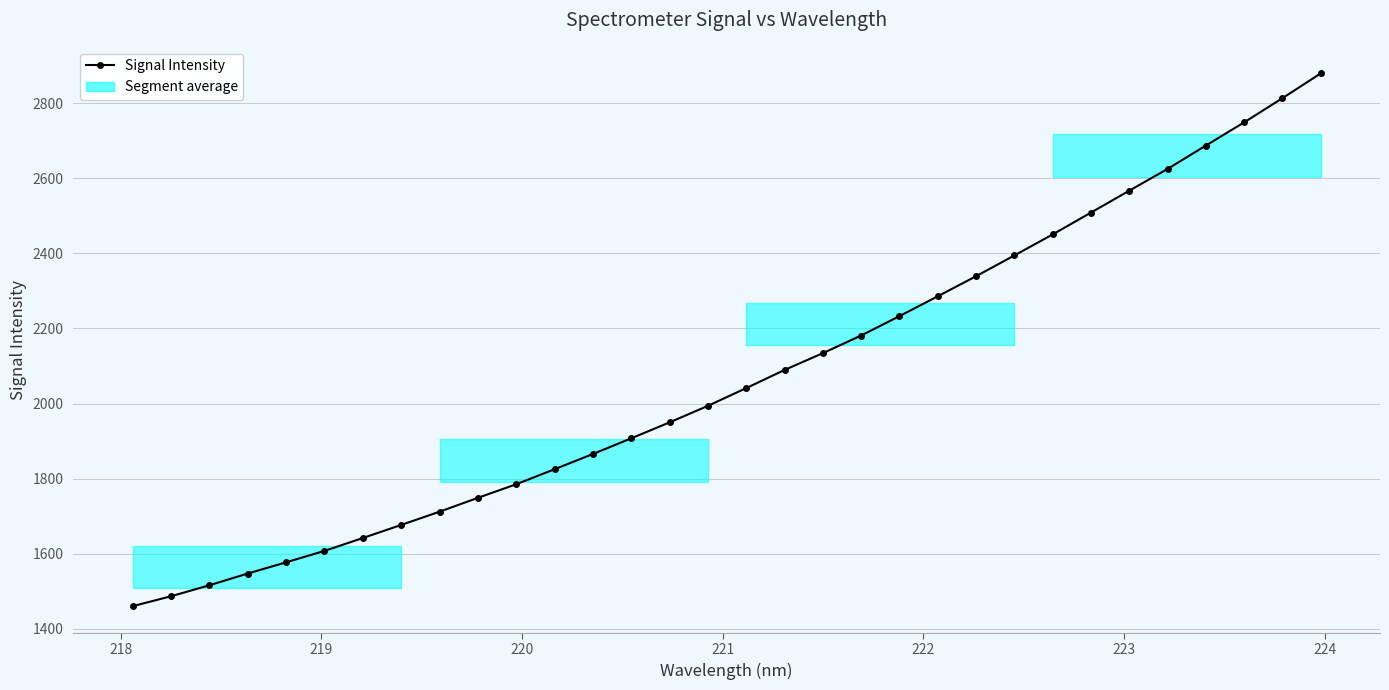

Is this an area chart (filled region under the line)?

Yes